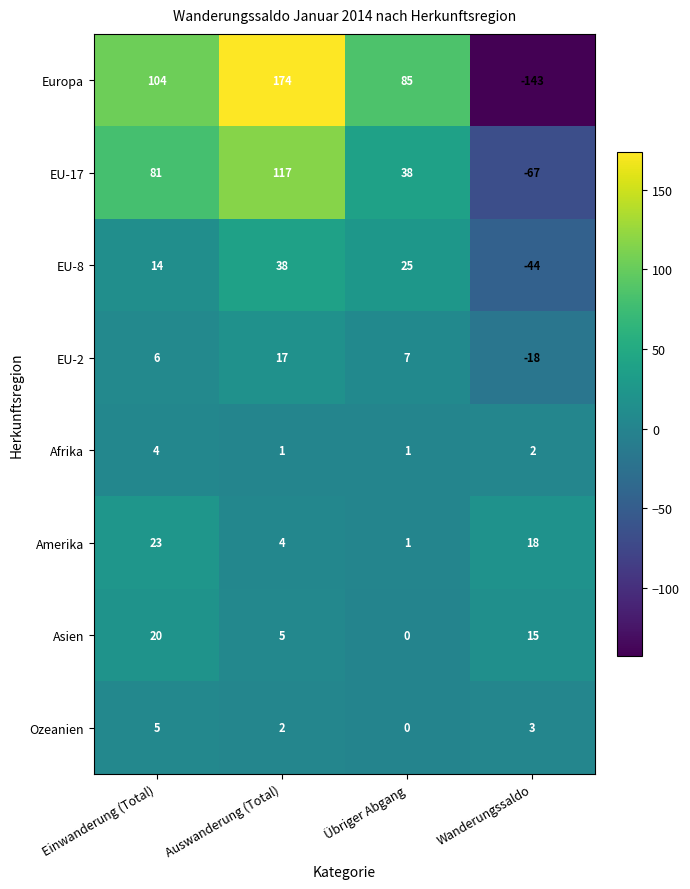

The value of Ozeanien at Übriger Abgang is -3. True or false?

False